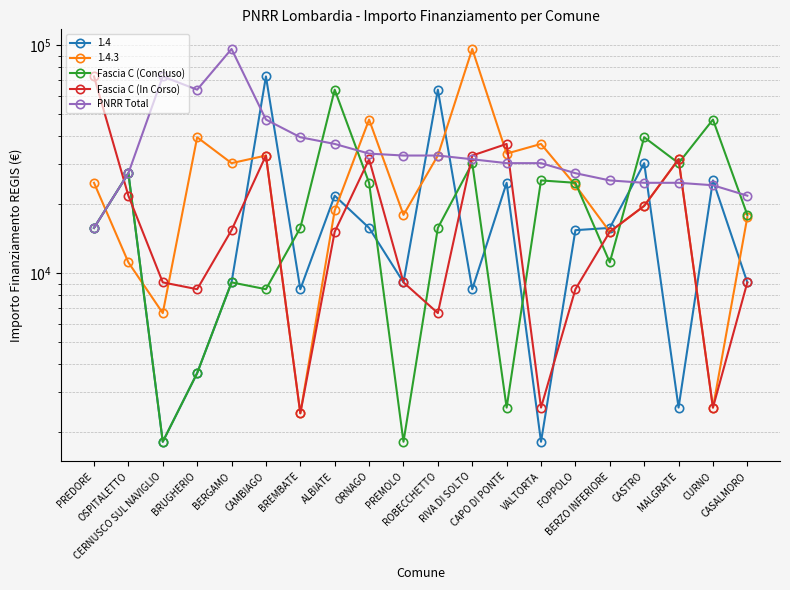

What is the difference between the maximum and minimum values in the Fascia C (Concluso) series?

61914